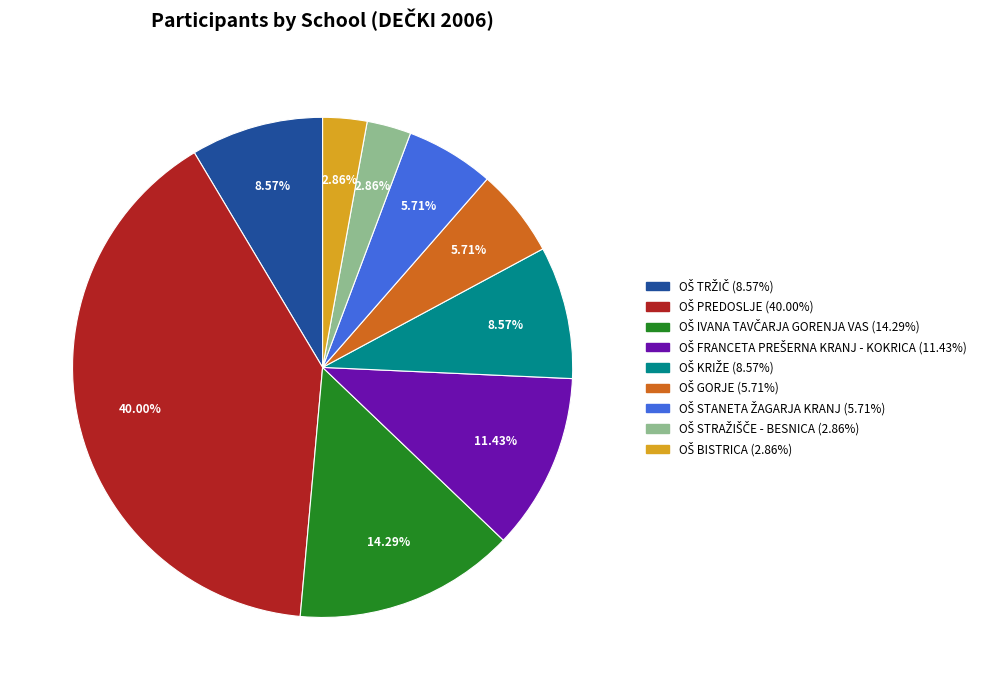

How many slices are in this pie chart?

9